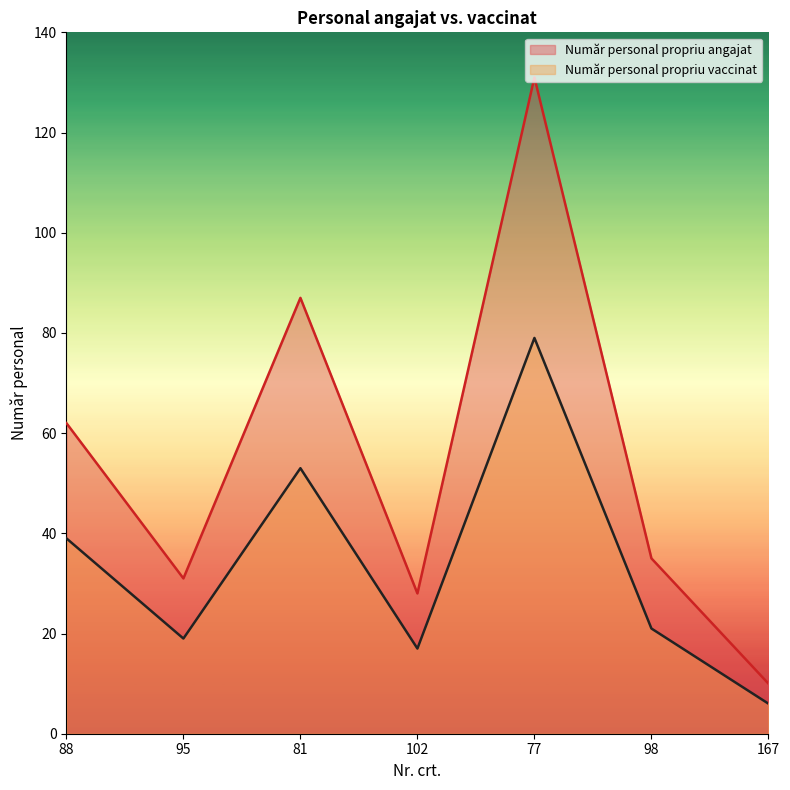

List the series in order of their peak value, lowest first.

Număr personal propriu vaccinat, Număr personal propriu angajat